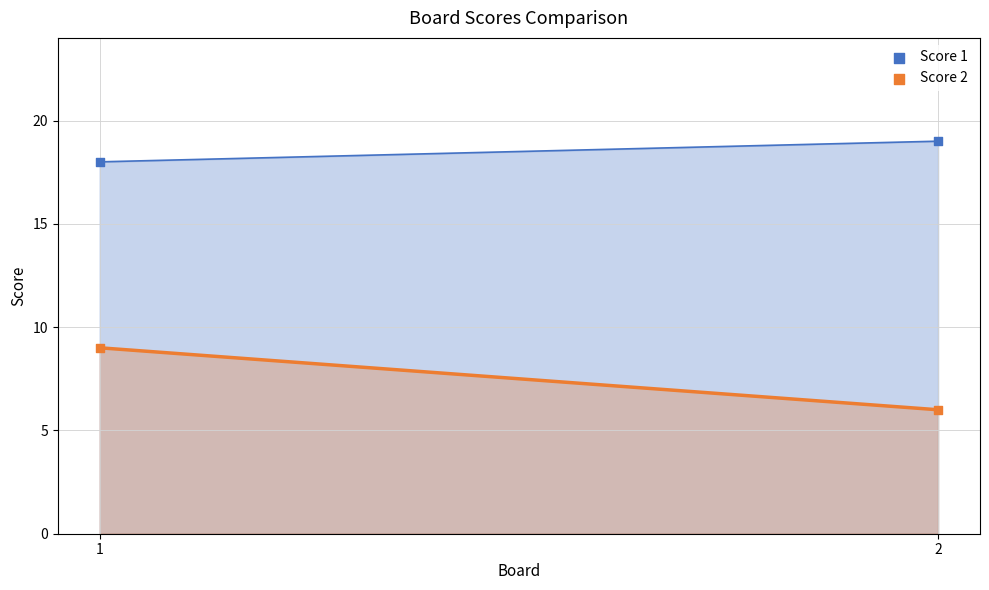

Across all data points, what is the average Y value?

13